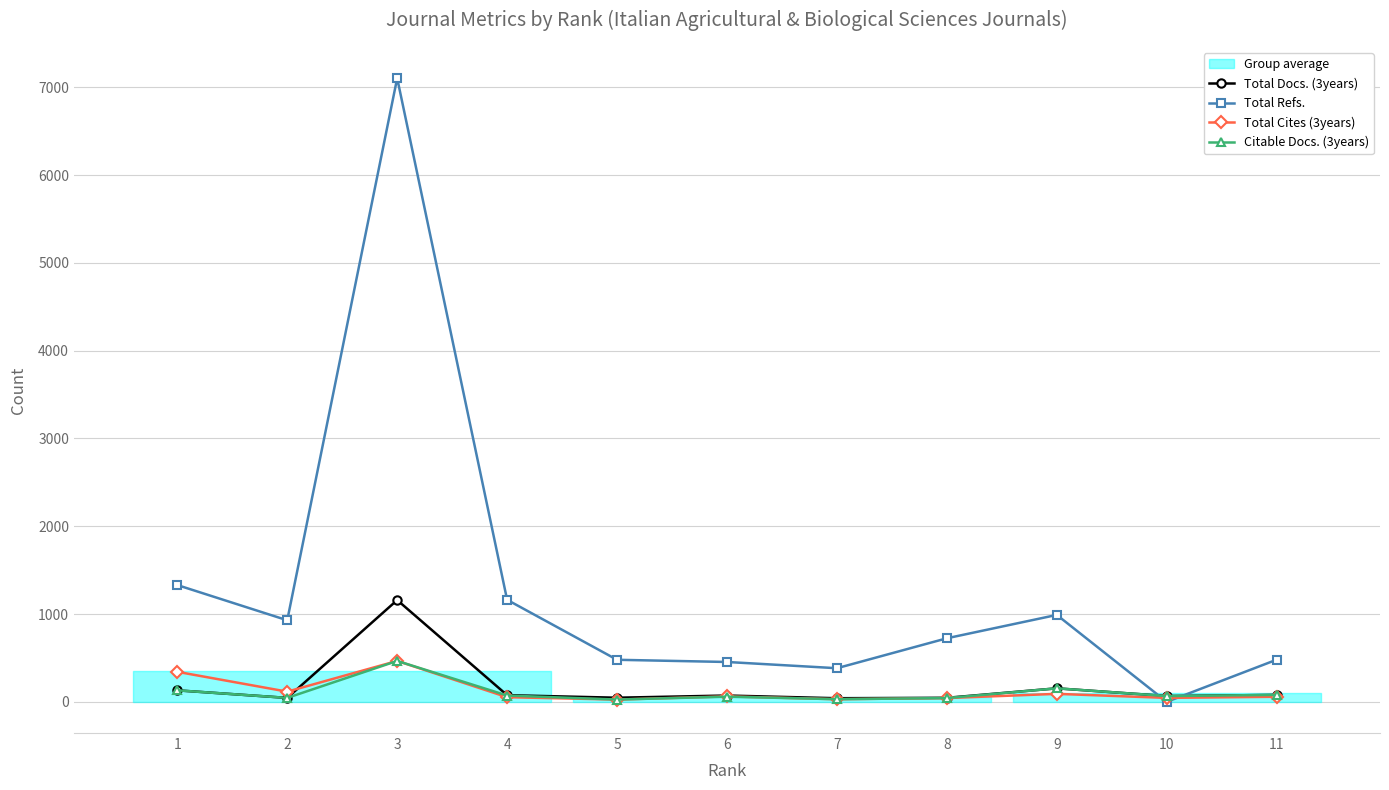

What is the sum of the Total Cites (3years) values at 9 and 8?

134